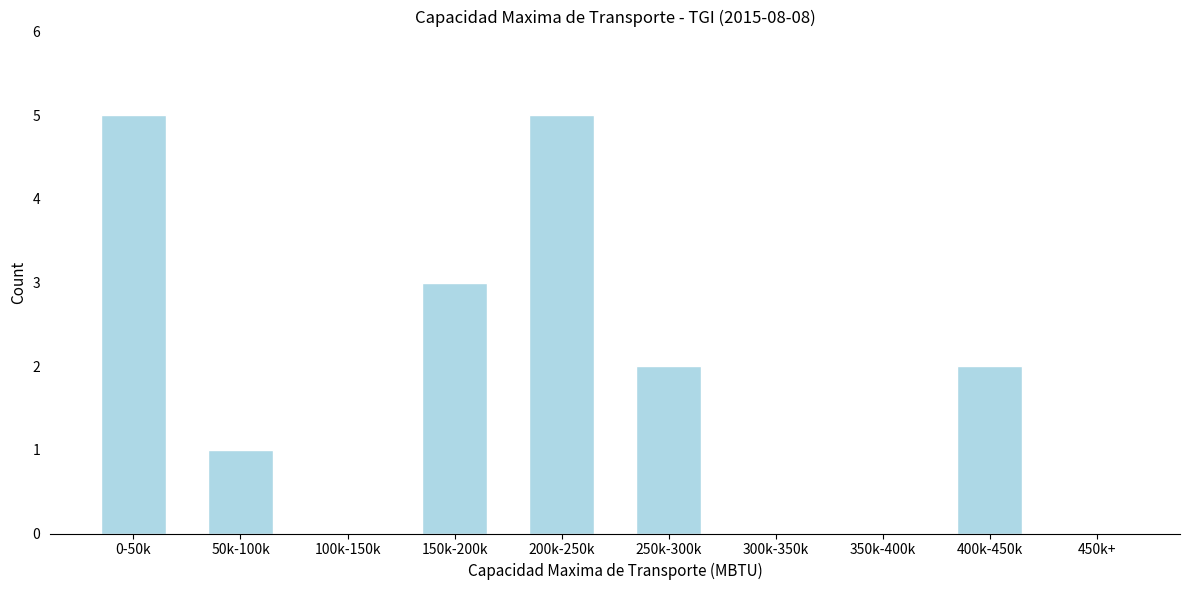

Reading left to right, extract all data points from this chart.

0-50k=5	50k-100k=1	100k-150k=0	150k-200k=3	200k-250k=5	250k-300k=2	300k-350k=0	350k-400k=0	400k-450k=2	450k+=0